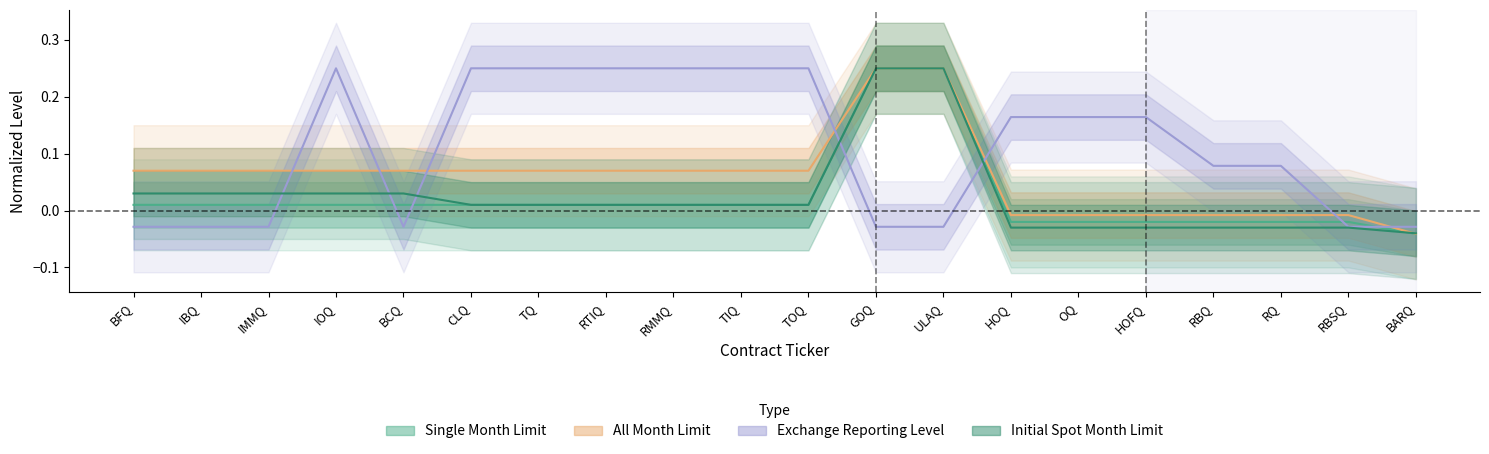

At which label does Exchange Reporting Level reach its minimum?

BFQ